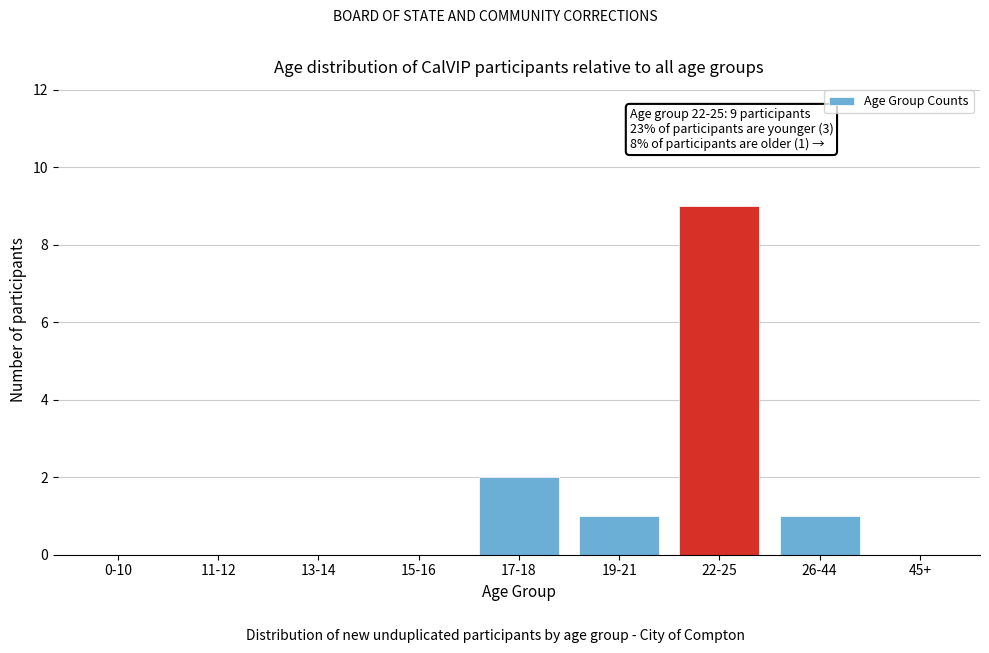

Reading right to left, list all the values displayed in this chart.

45+=0	26-44=1	22-25=9	19-21=1	17-18=2	15-16=0	13-14=0	11-12=0	0-10=0